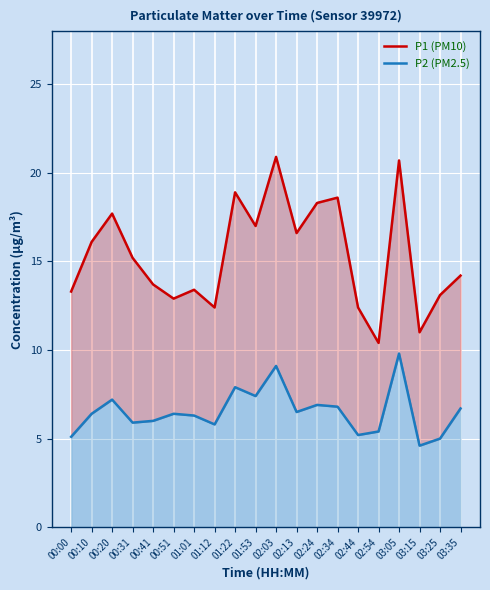

At which label does P2 (PM2.5) first exceed 6?

00:10